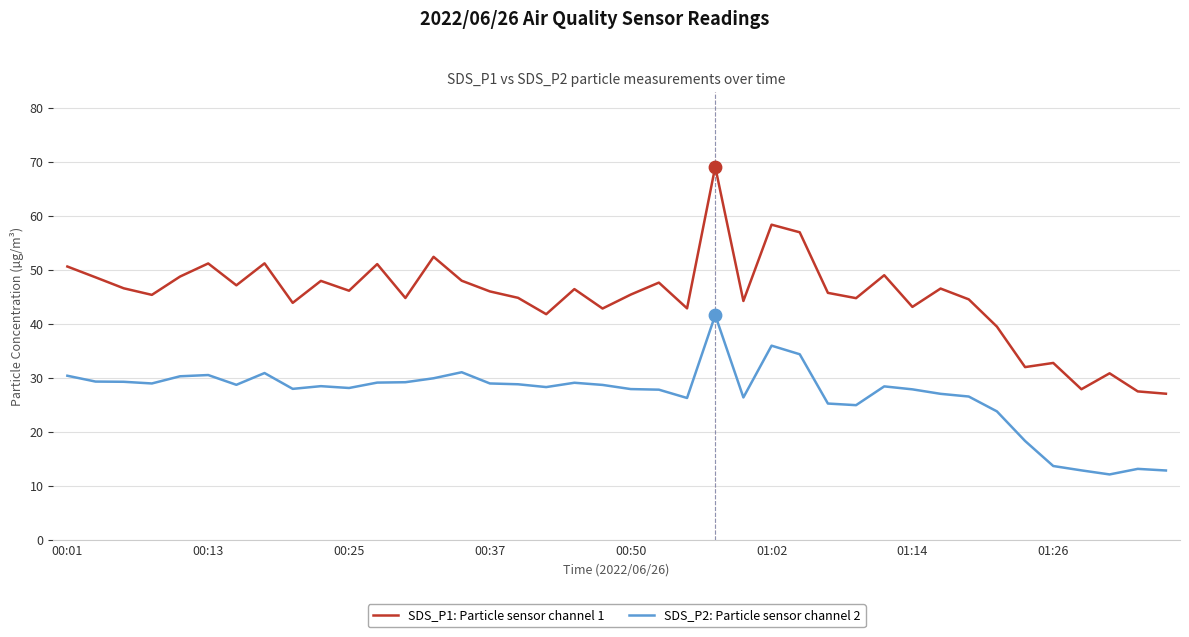

Which series has the largest total across all categories?

SDS_P1: Particle sensor channel 1